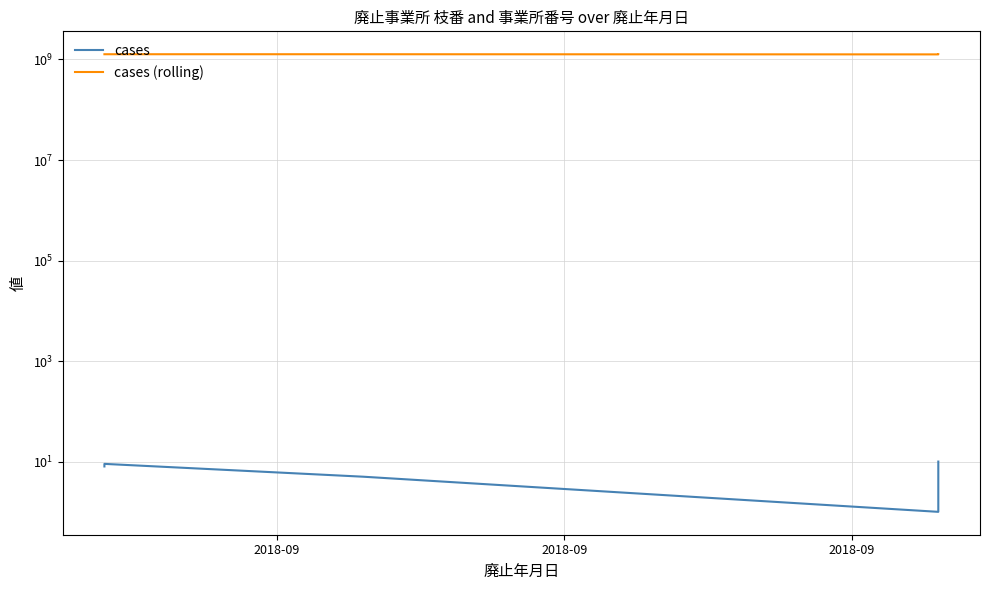

True or false: cases (rolling) and cases cross at least once.

False